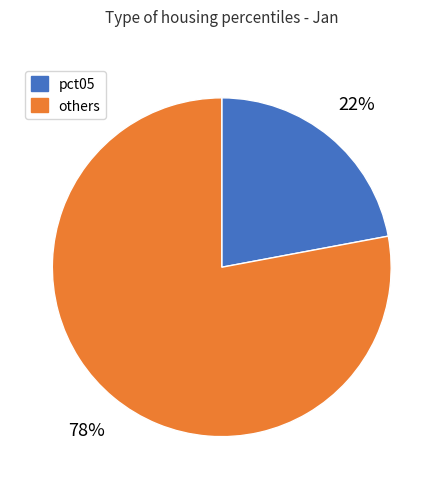

Is there any slice that represents more than half of the pie?

Yes